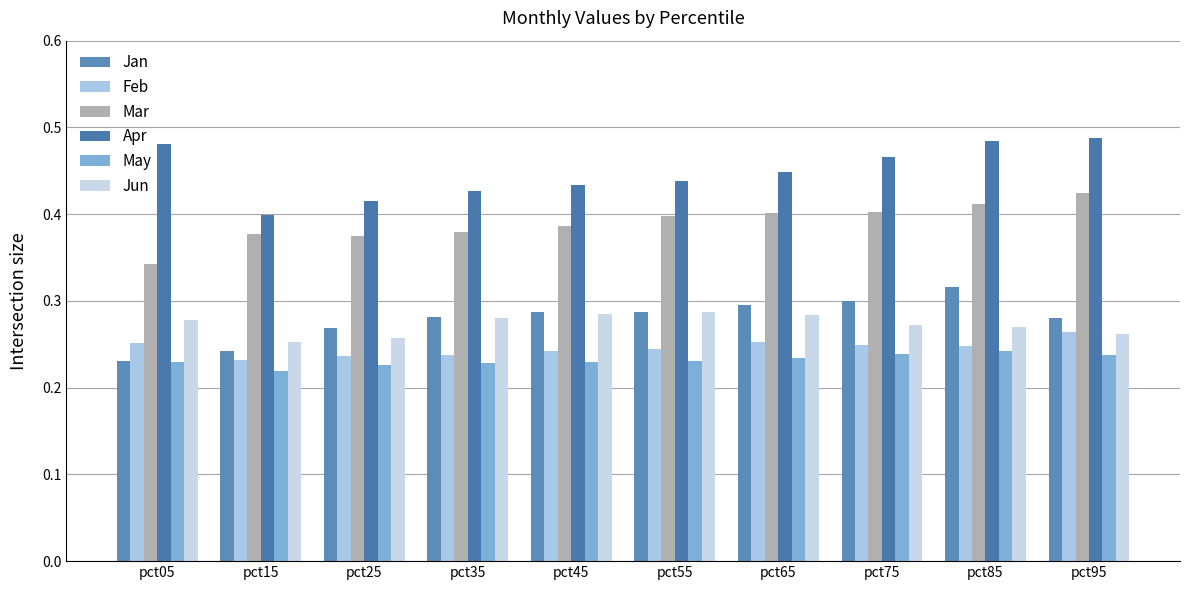

At which category does the chart reach its peak across all series?

pct95